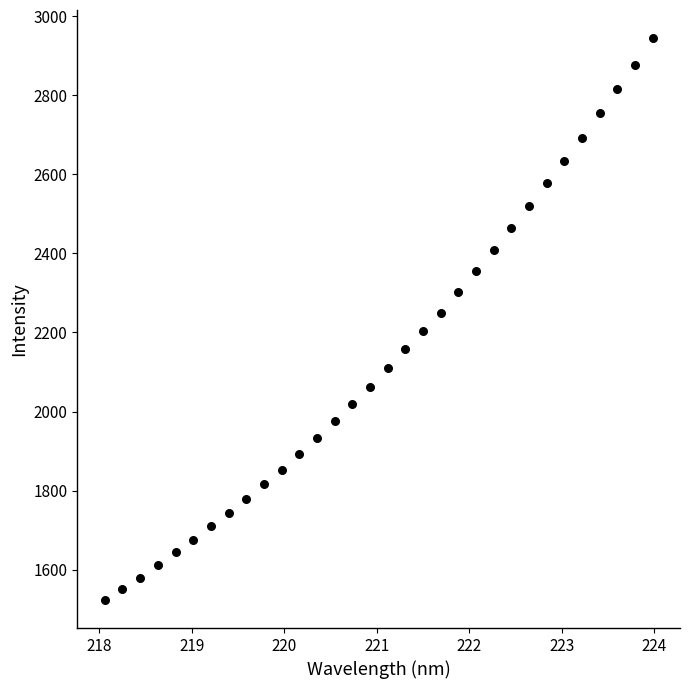

What is the range of X values (max minus min)?

5.9